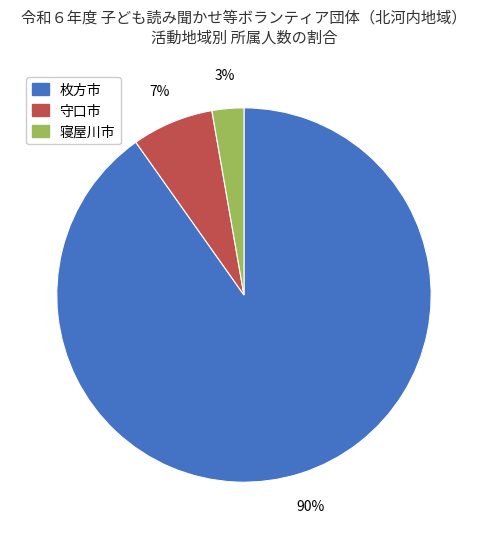

What is the smallest slice in the pie chart?

寝屋川市